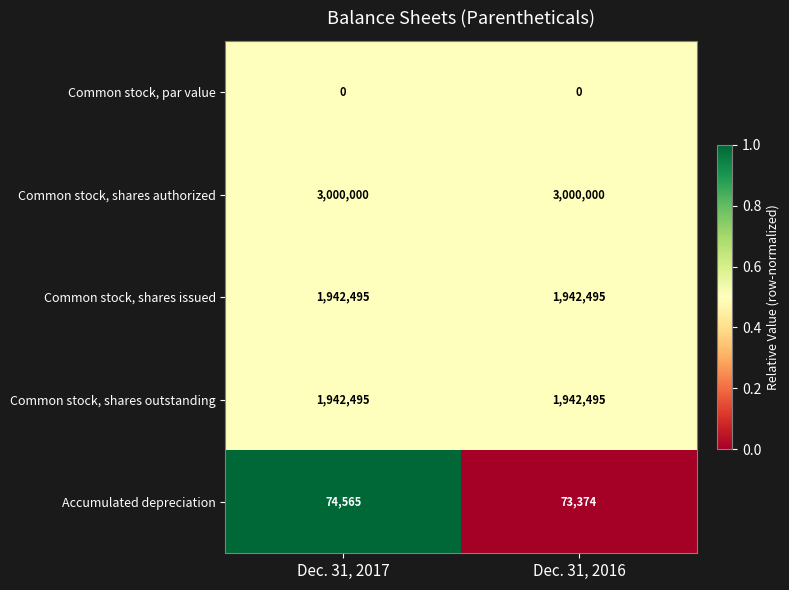

What is the greatest value displayed?

3000000